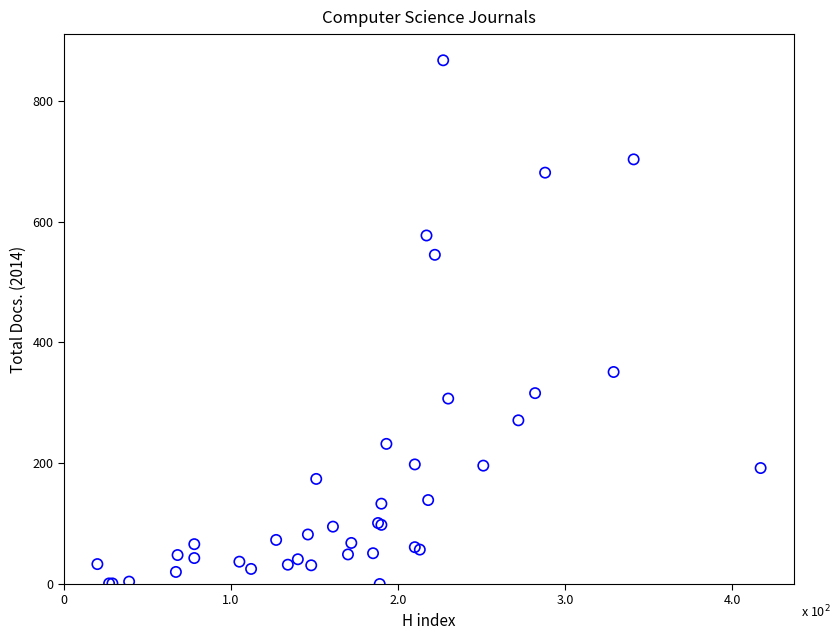

What Y value in the scatter plot is closest to 433?

351